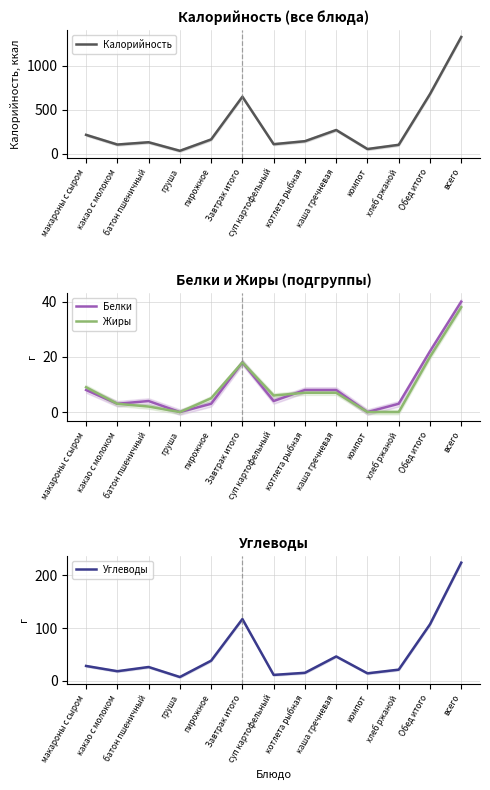

What is the maximum value for Жиры?

38